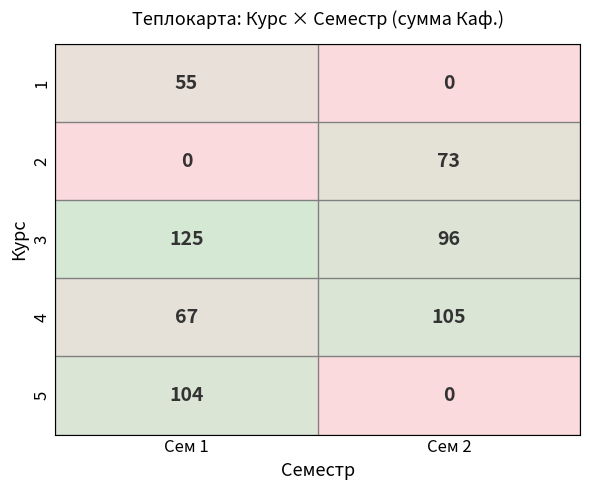

Count the number of data series in this chart.

5